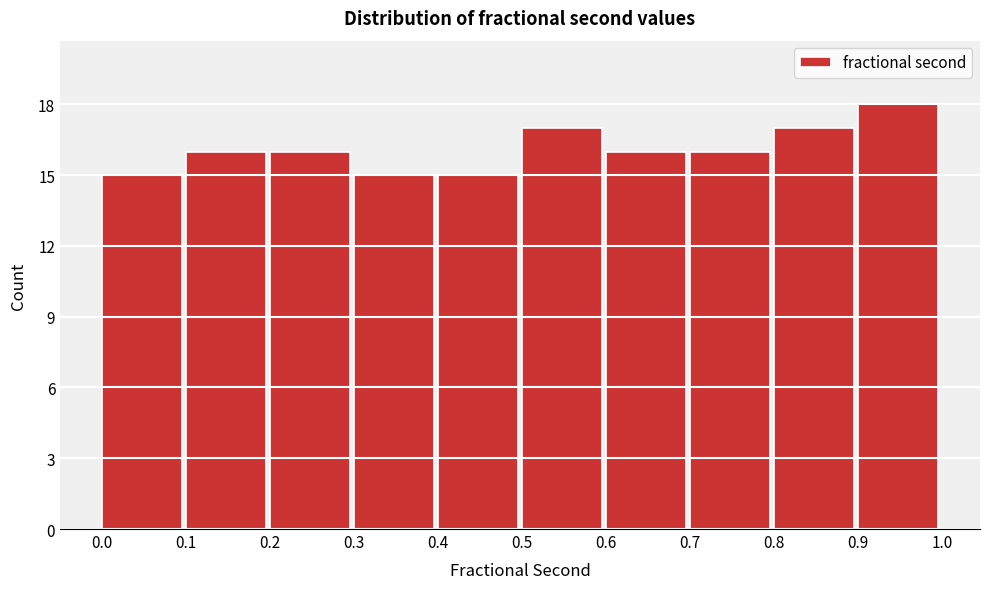

Reading left to right, list every bar in this chart as the range it spans on the x-axis followed by its height. The values are not printed on the chart, so give them approximately, as read against the axis.

0.0 to 0.1: 15
0.1 to 0.2: 16
0.2 to 0.3: 16
0.3 to 0.4: 15
0.4 to 0.5: 15
0.5 to 0.6: 17
0.6 to 0.7: 16
0.7 to 0.8: 16
0.8 to 0.9: 17
0.9 to 1.0: 18